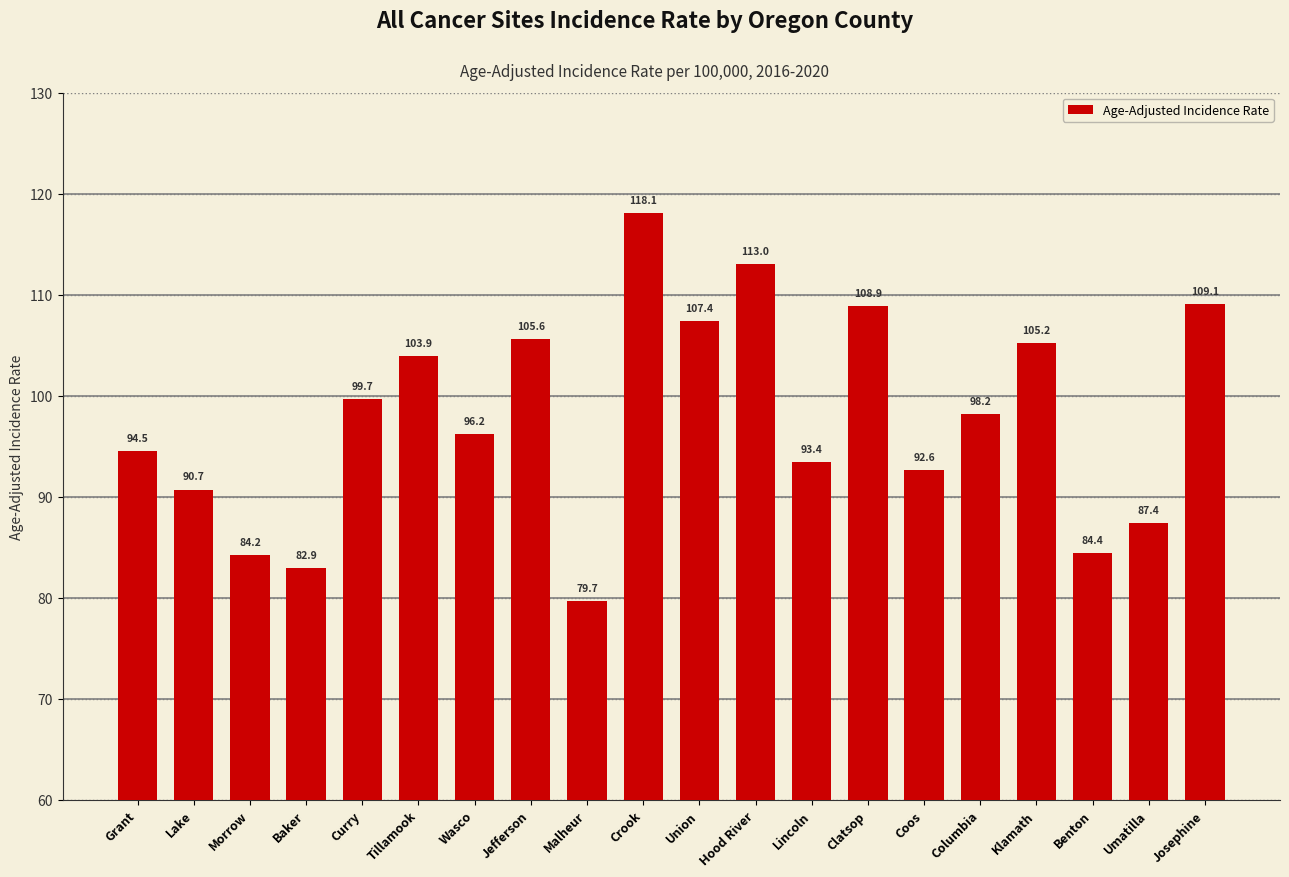

What is the label of the 8th bar from the right?

Lincoln